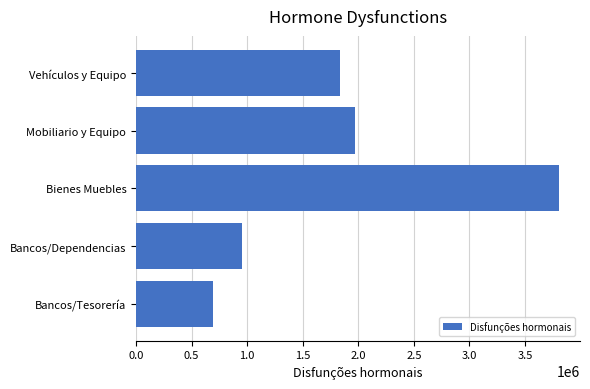

What is the change in value from Bancos/Dependencias to Mobiliario y Equipo?

+1024312.1